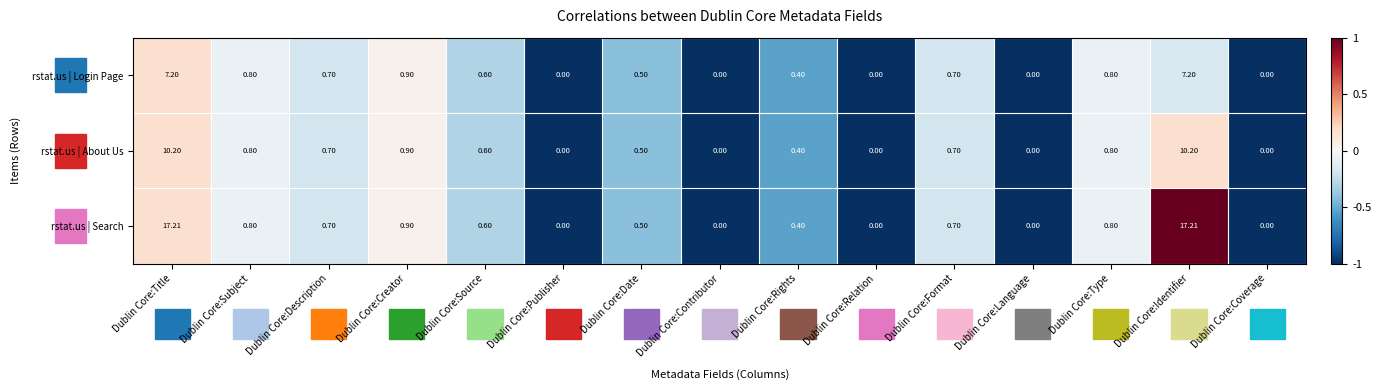

Which series has the largest total across all categories?

rstat.us | Search